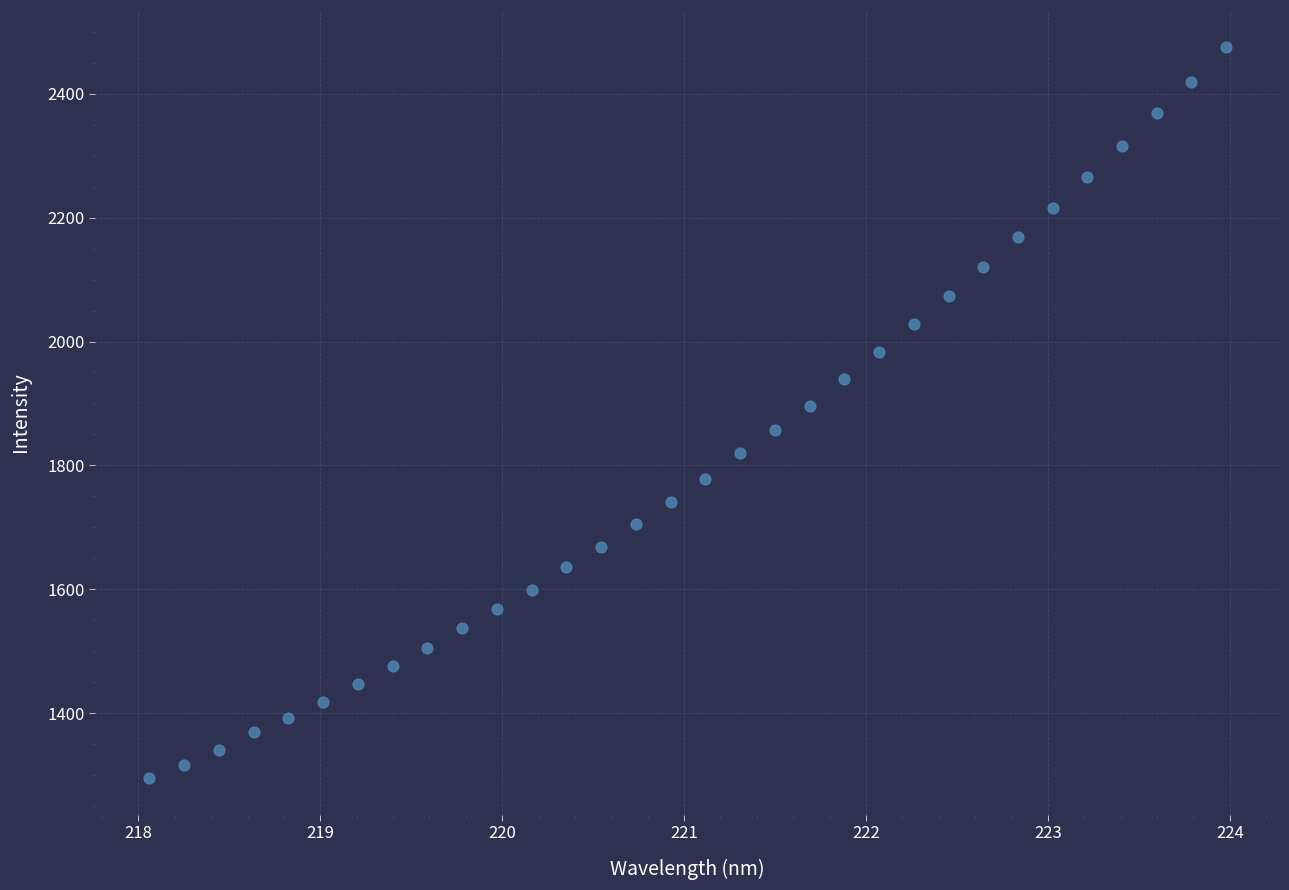

What is the range of Y values (max minus min)?

1180.2